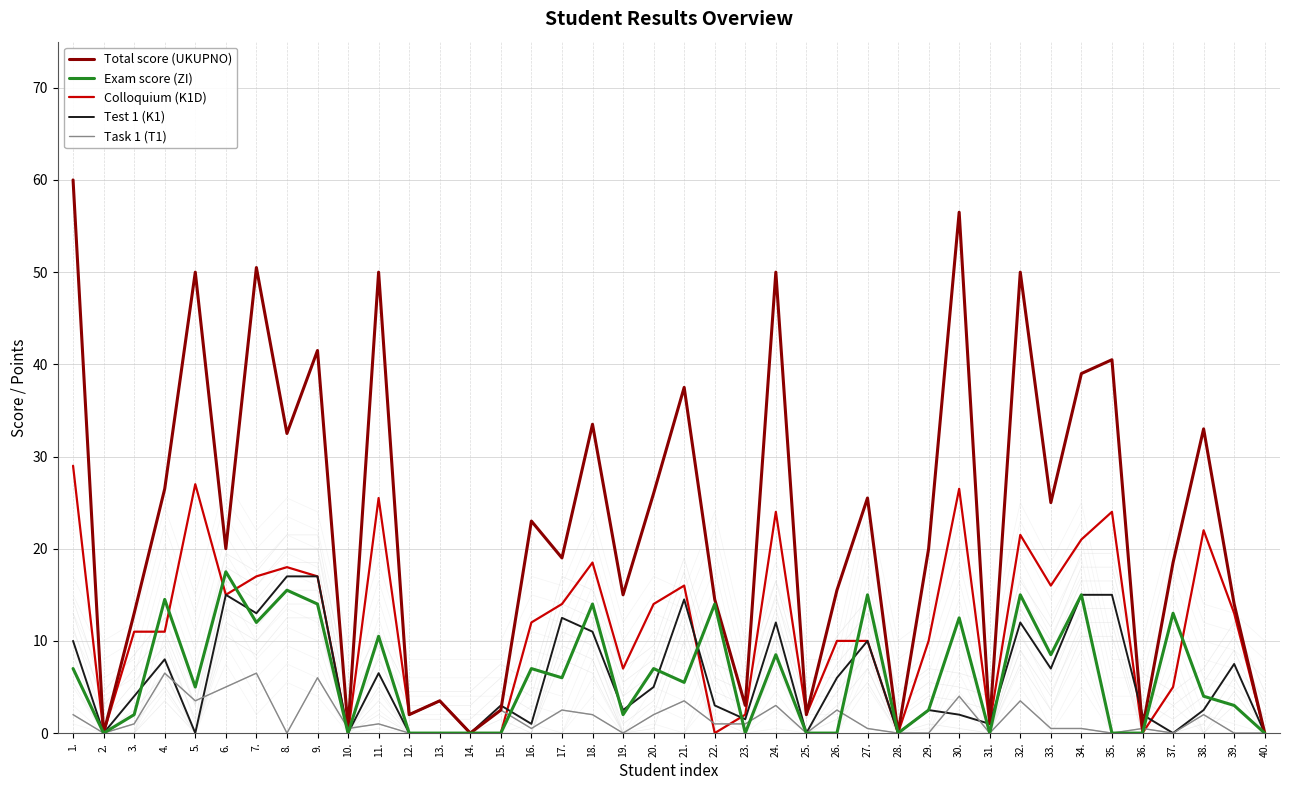

Where does the Total score (UKUPNO) series first go above 20?

1.